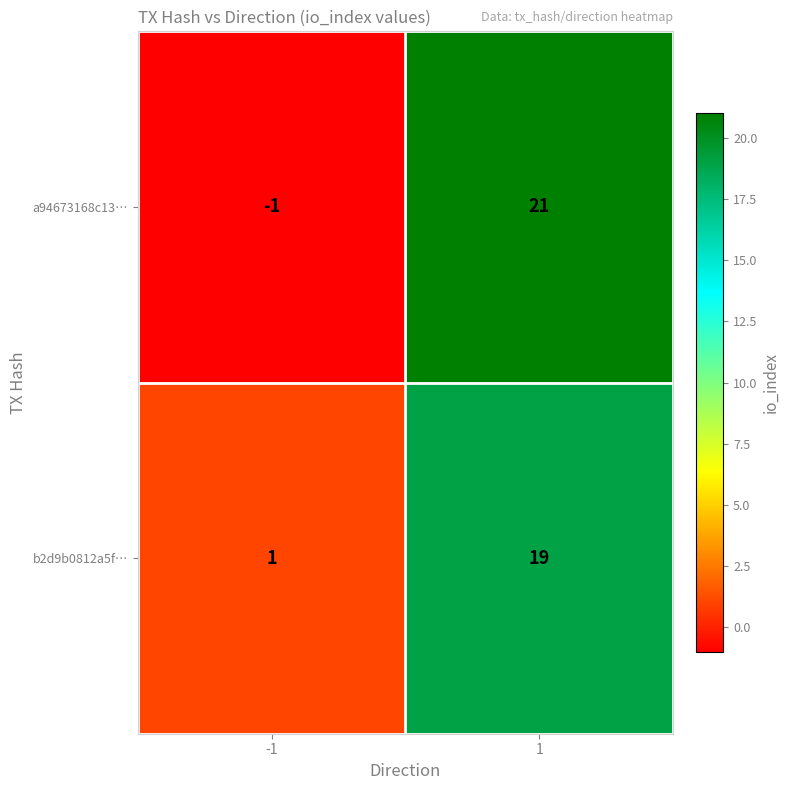

Reading left to right, list all the values displayed in this chart.

a94673168c13…: -1	21
b2d9b0812a5f…: 1	19